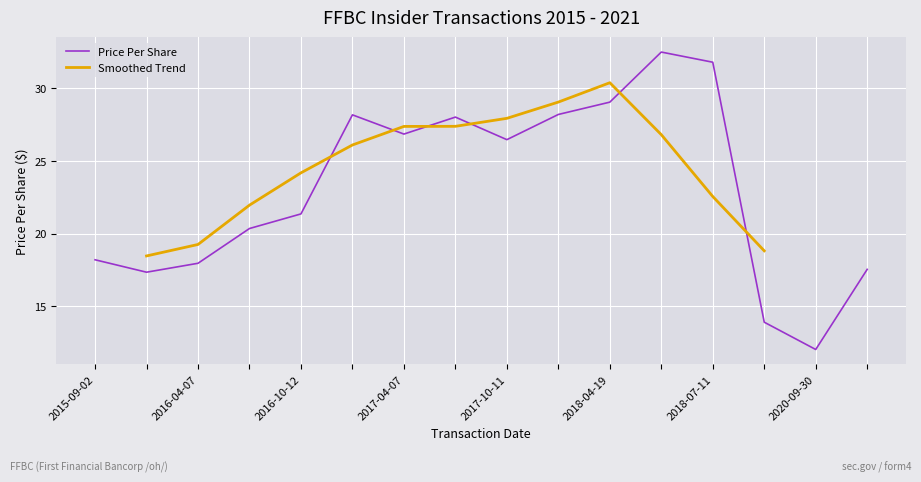

At which label is Price Per Share closest to 22?

2017-10-11